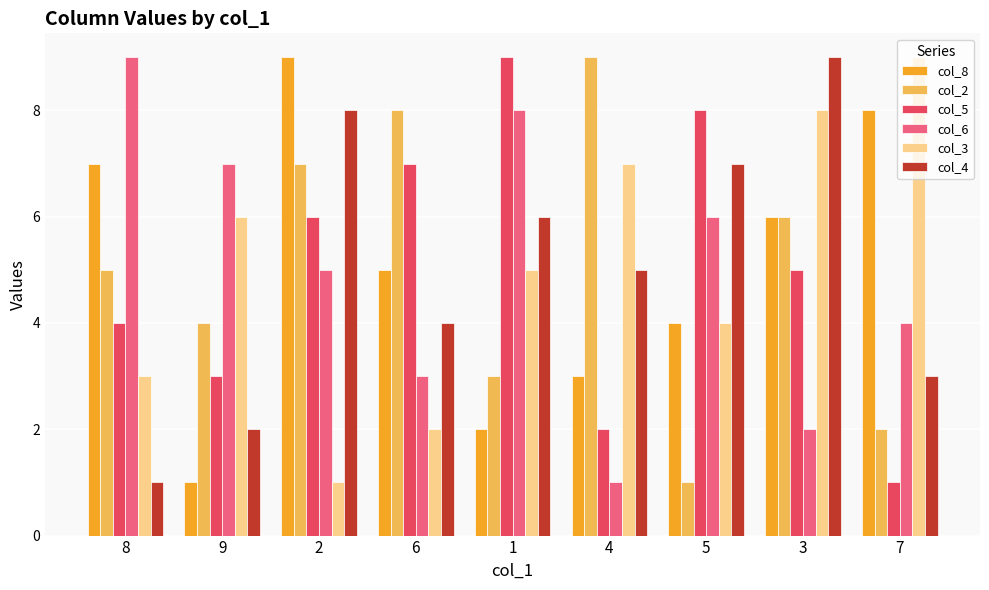

What is the sum of all col_3 values?

45